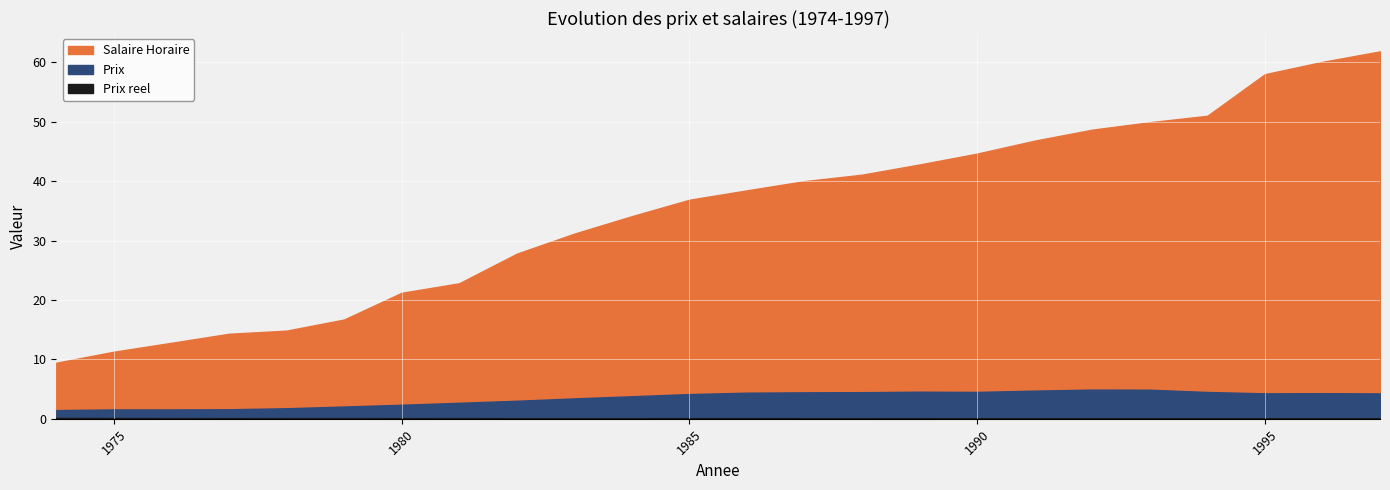

Where does the Prix series first go above 4?

1985